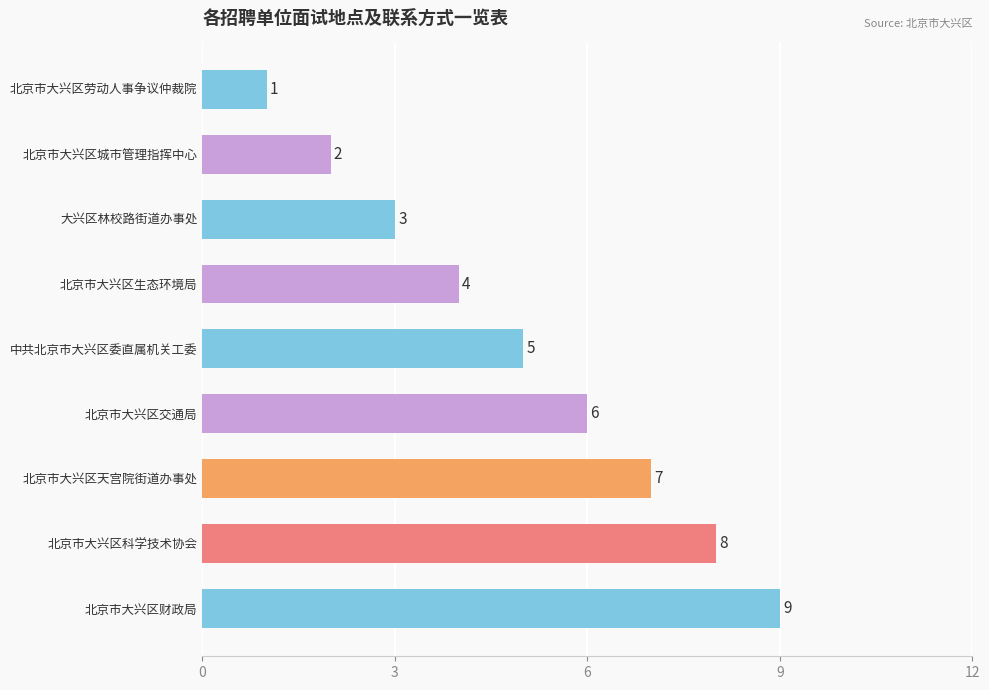

What position from the top is 北京市大兴区城市管理指挥中心?

2